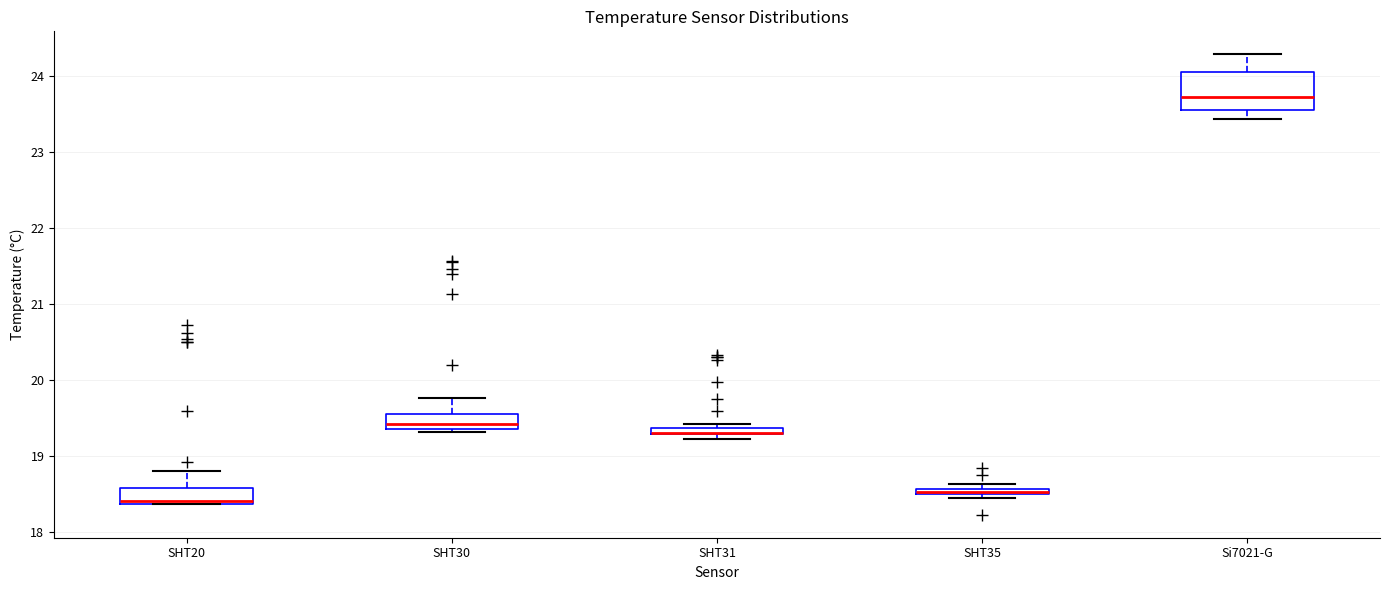

Where does the lower whisker of the box for Si7021-G end on the y-axis? The values are not printed on the chart, so give them approximately, as read against the axis.

23.4